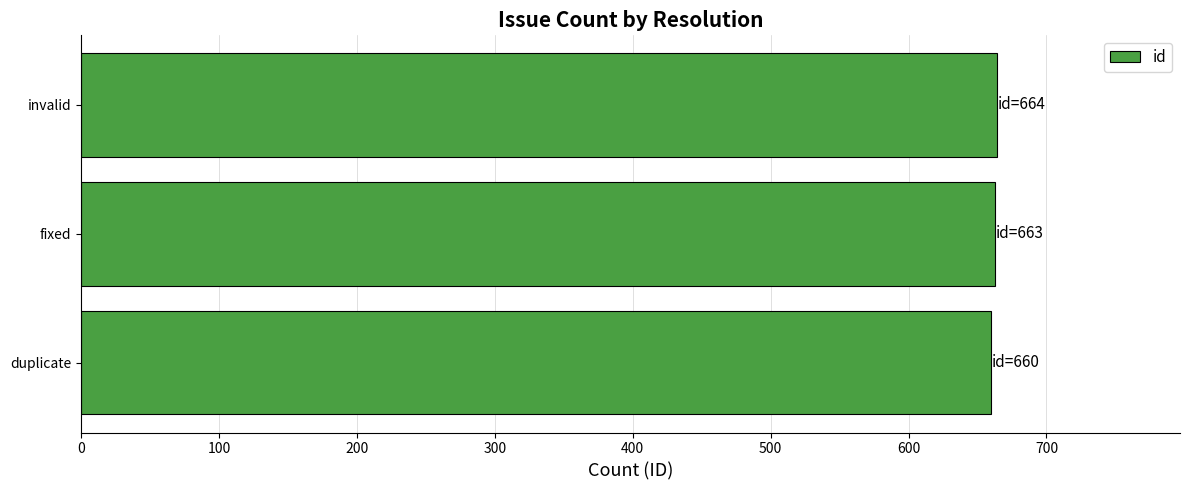

Is it true that the value at duplicate is 940?

False